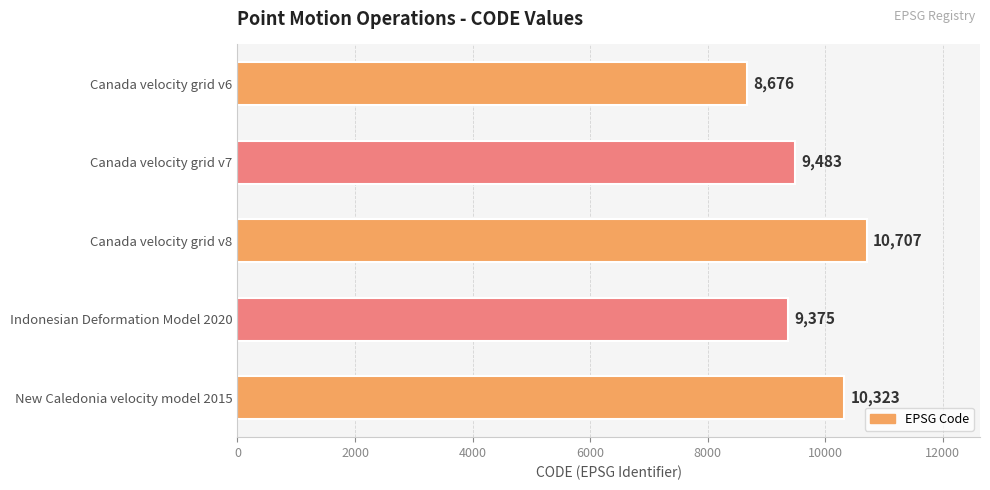

Reading top to bottom, transcribe all the data shown in this chart.

8676	9483	10707	9375	10323